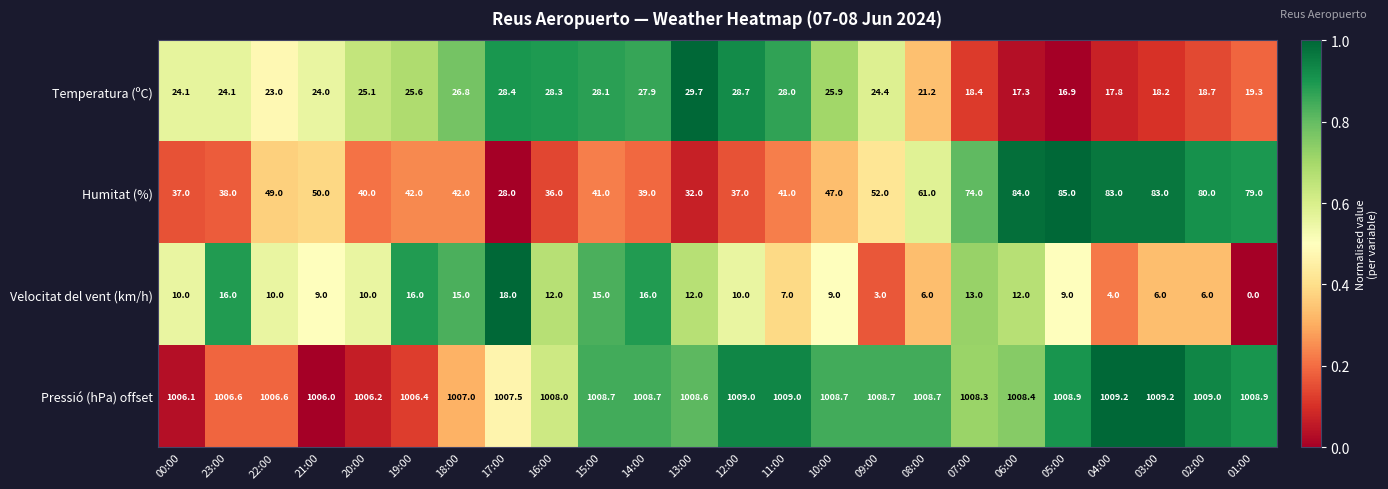

What is the average value of the Velocitat del vent (km/h) series?

10.2